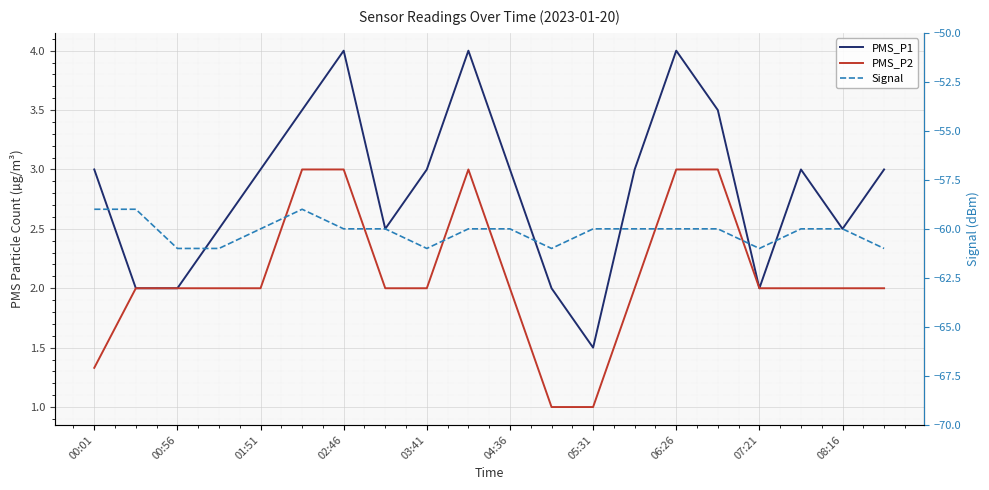

What is the difference between the maximum and second lowest values in the PMS_P2 series?

2.0